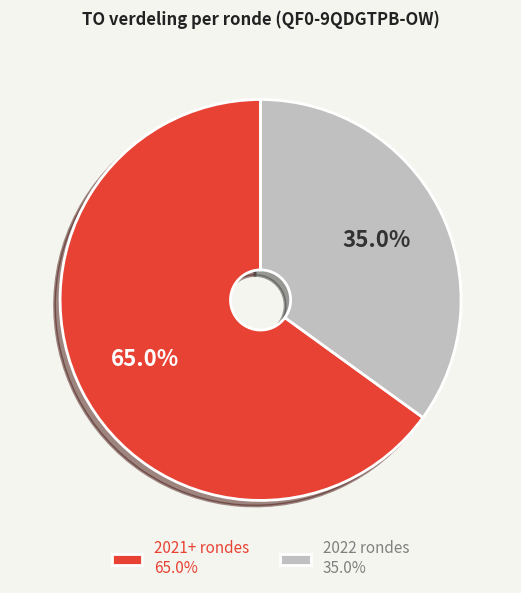

What is the largest slice in the pie chart?

2021+ rondes 65.0%